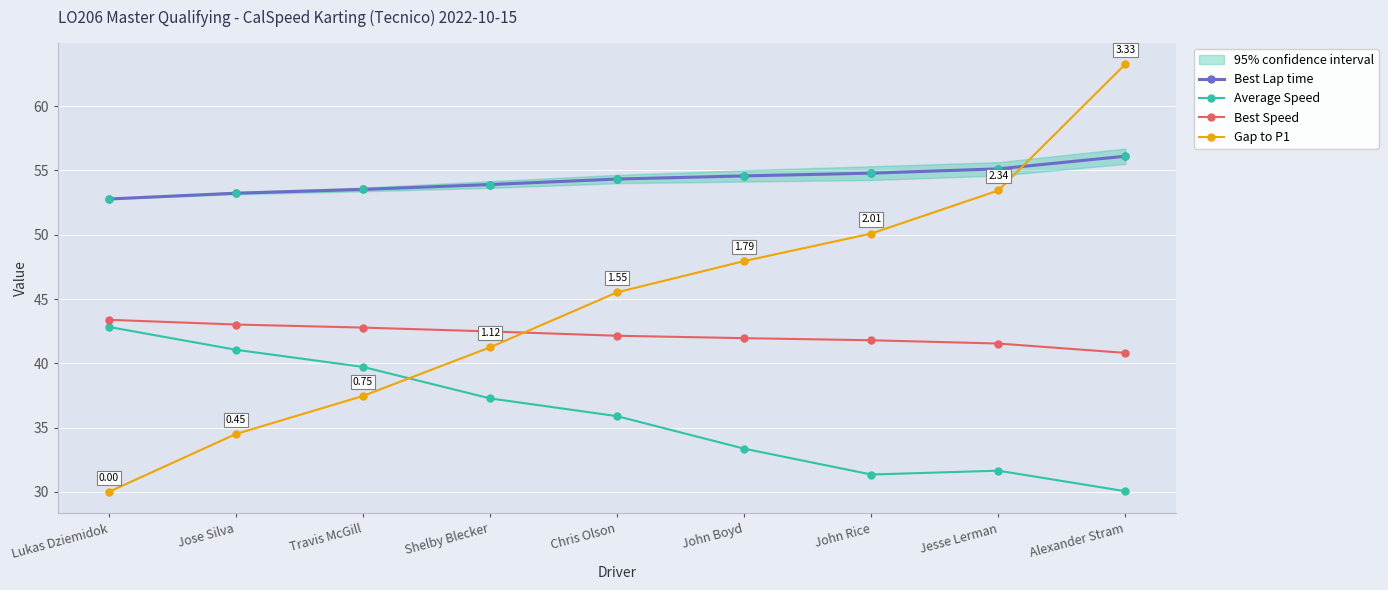

At which label is Best Lap time closest to 54?

Shelby Blecker